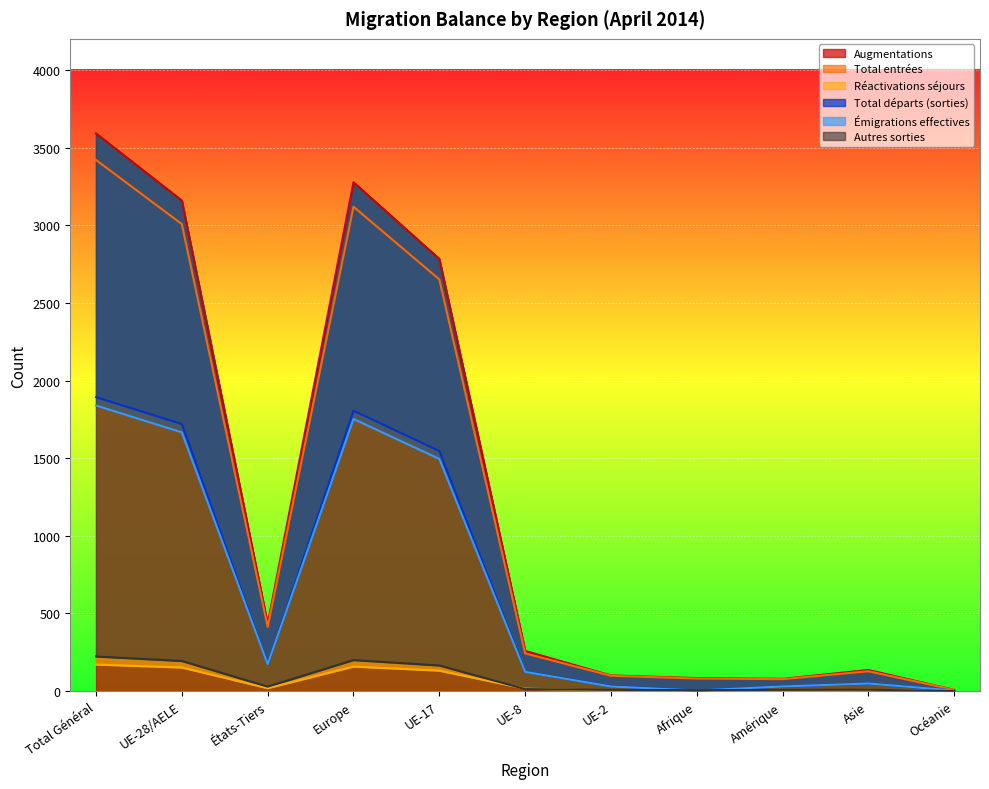

What position from the right is Amérique?

3